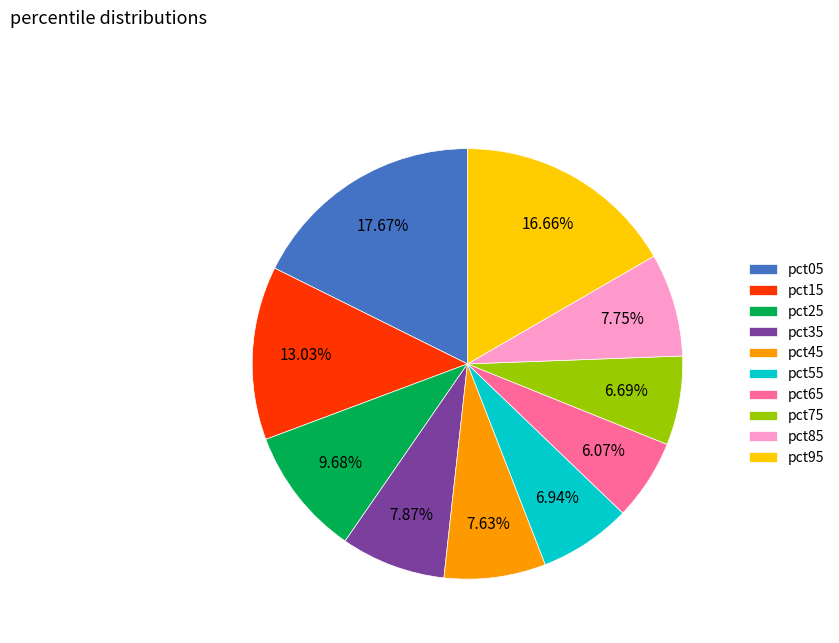

Count the number of slices in the pie.

10